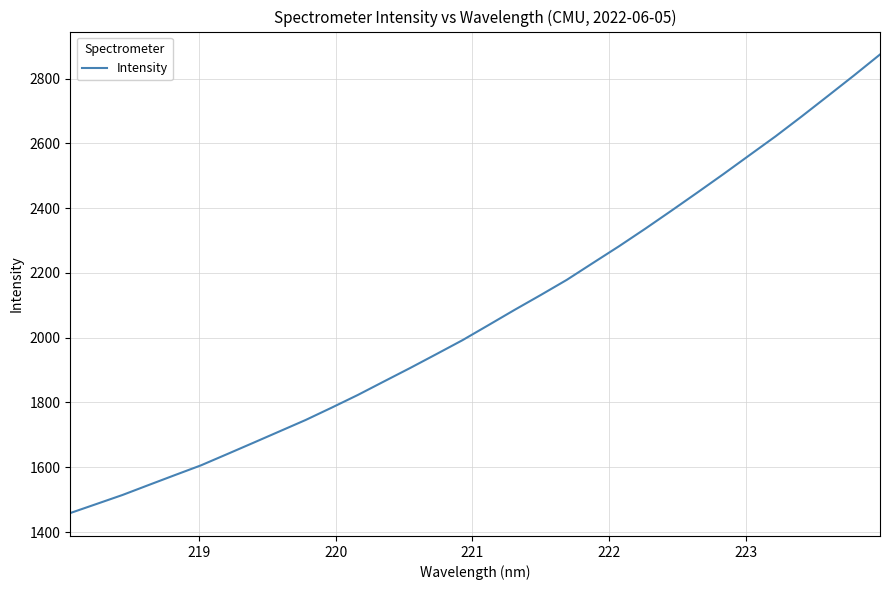

Count the number of values greater than 2038.

16